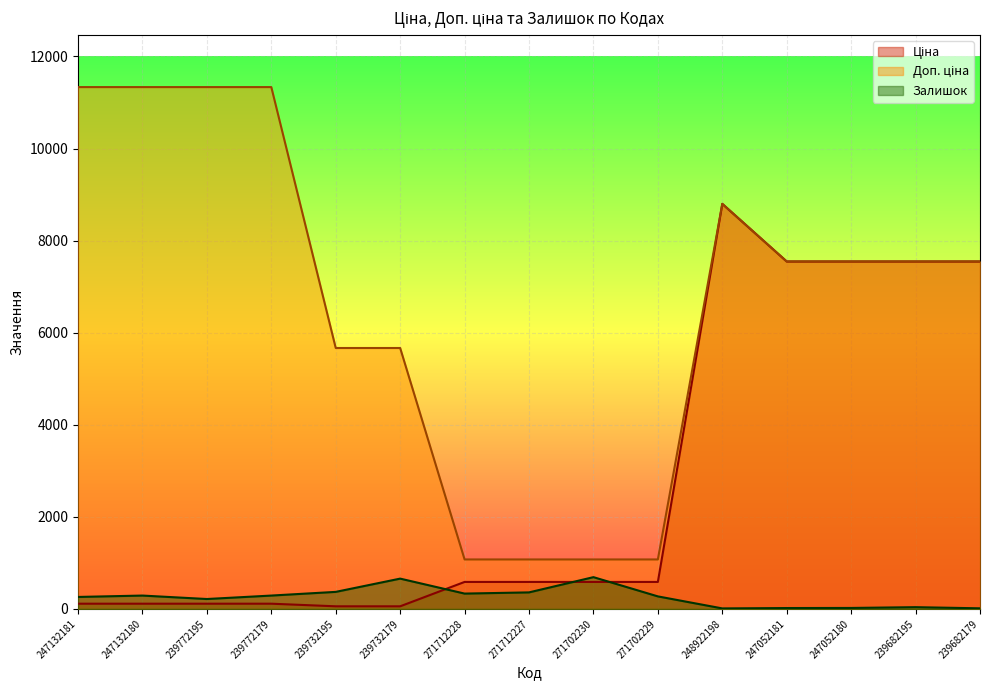

Is the value of Доп. ціна at 239772179 greater than the value of Ціна at 271712227?

Yes